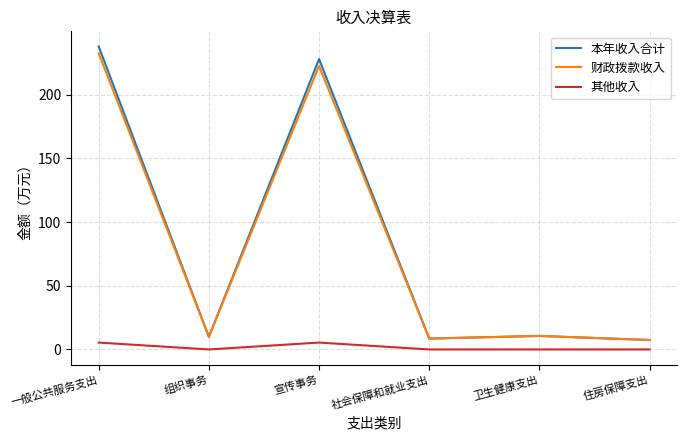

What is the difference between the highest and lowest values at 宣传事务?

222.7